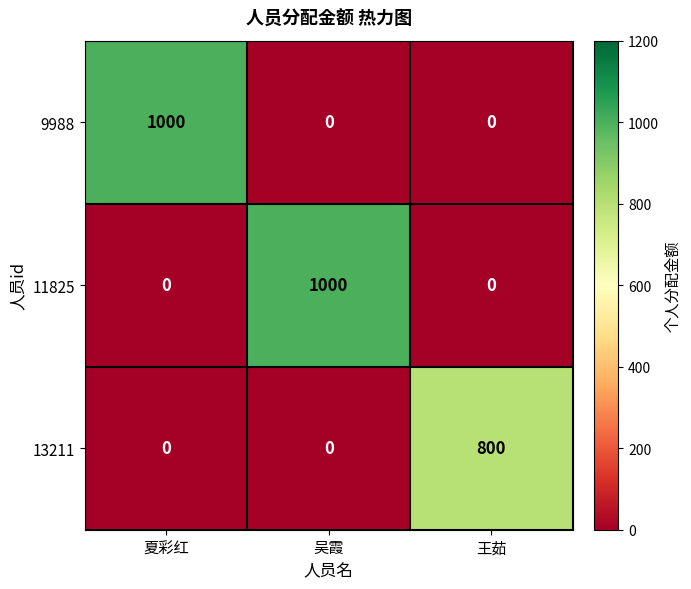

What is the greatest value displayed?

1000